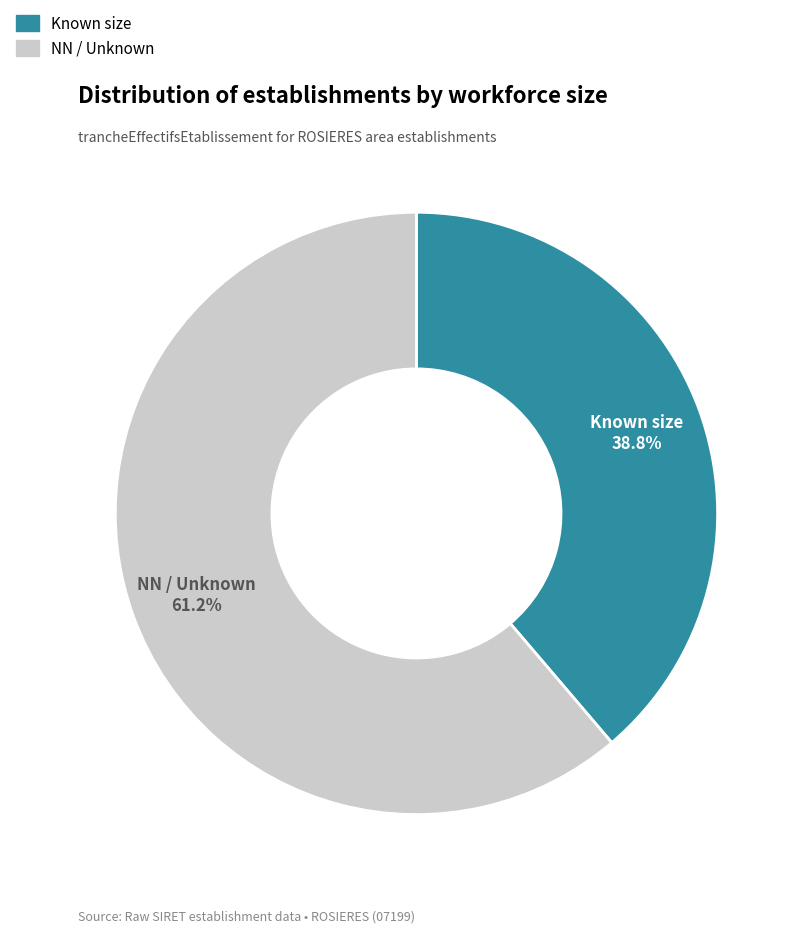

Is there any slice that represents more than half of the pie?

Yes